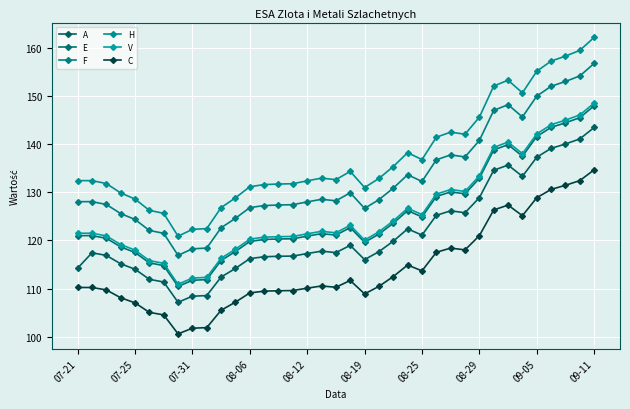

Which series has the widest spread of values?

H